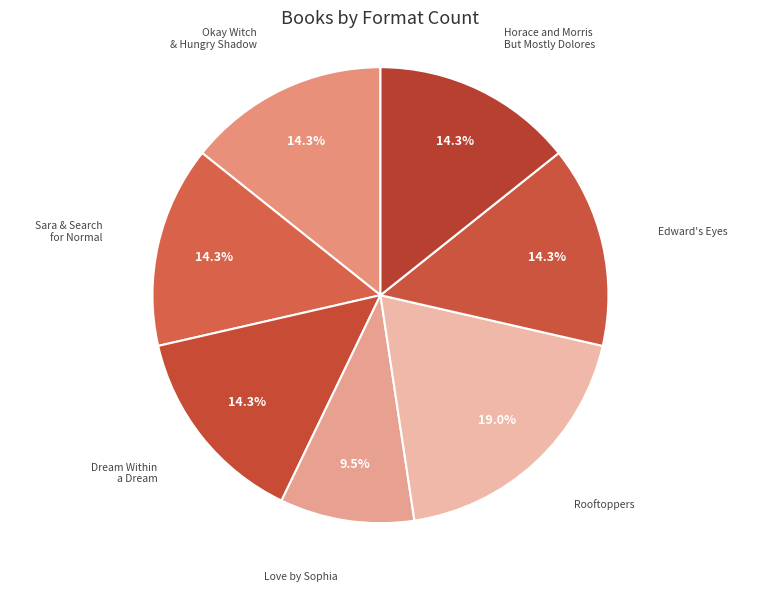

How many slices are in this pie chart?

7